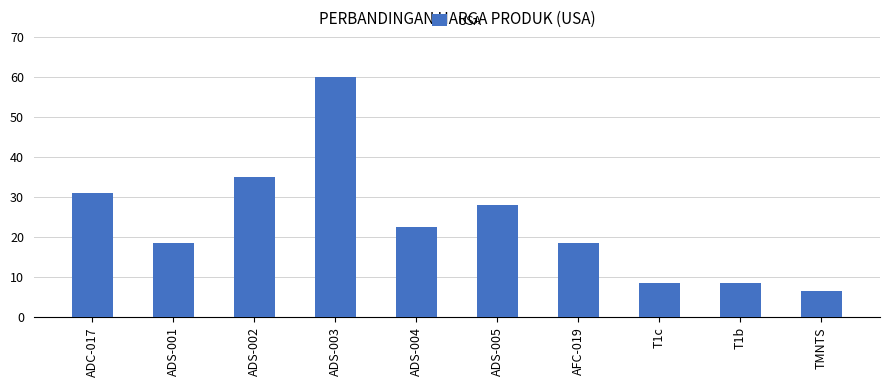

Are the bars horizontal?

No